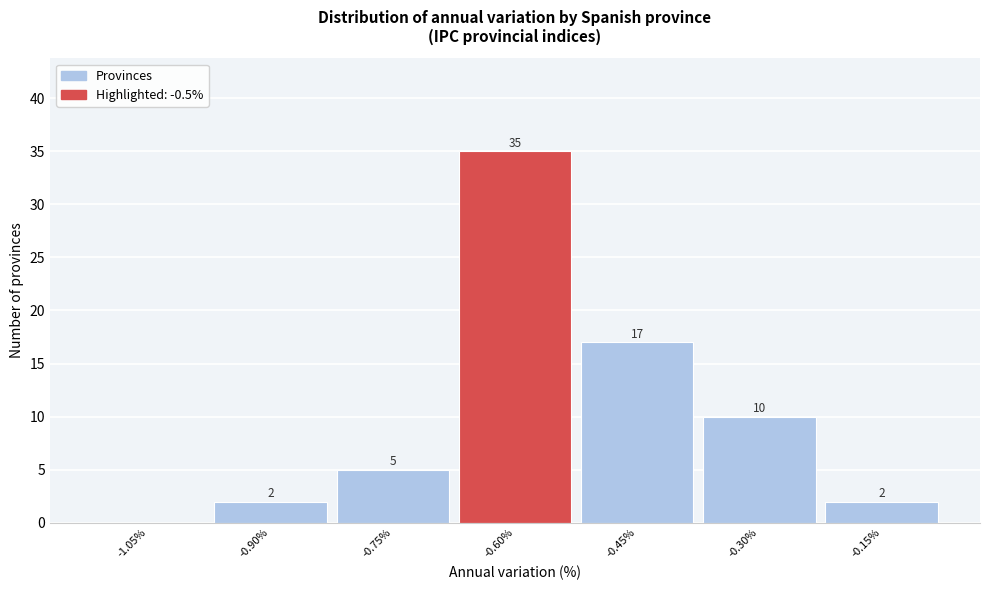

Reading left to right, what are all the values shown in this chart?

-1.05%=0	-0.90%=2	-0.75%=5	-0.60%=35	-0.45%=17	-0.30%=10	-0.15%=2